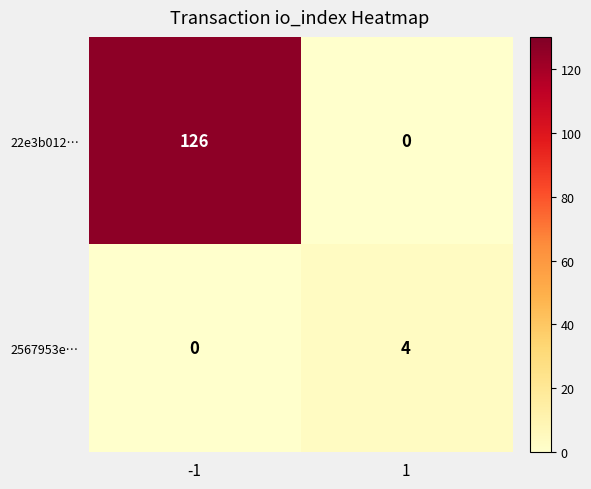

Between -1 and 1, which series saw the biggest shift?

22e3b012…